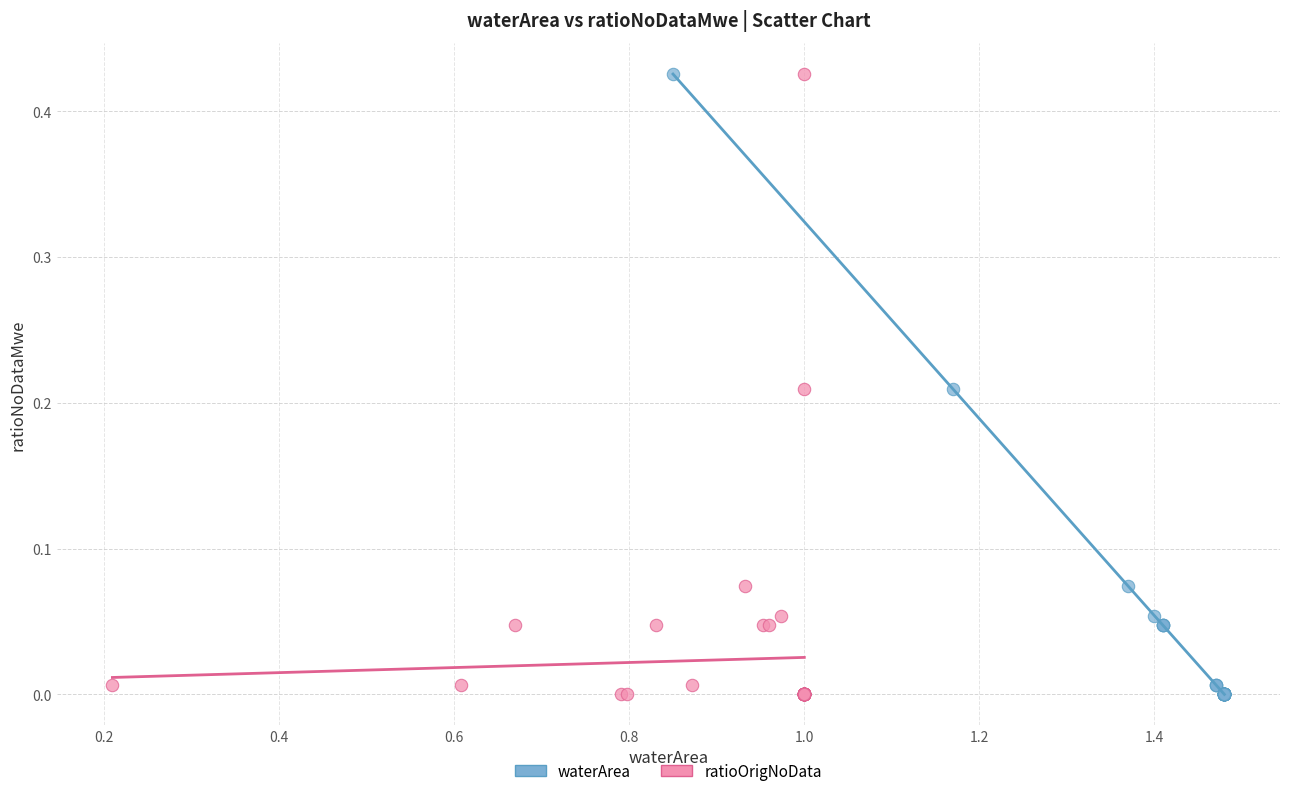

What are all the series names shown in the legend?

waterArea, ratioOrigNoData